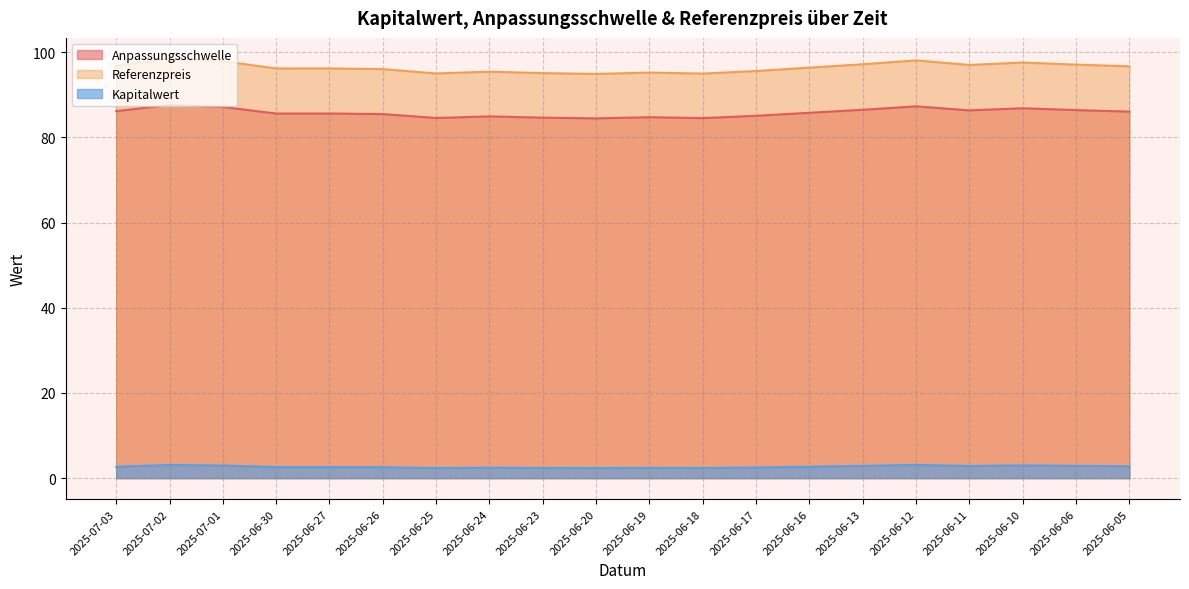

Which series changed the most between 2025-06-20 and 2025-06-16?

Referenzpreis